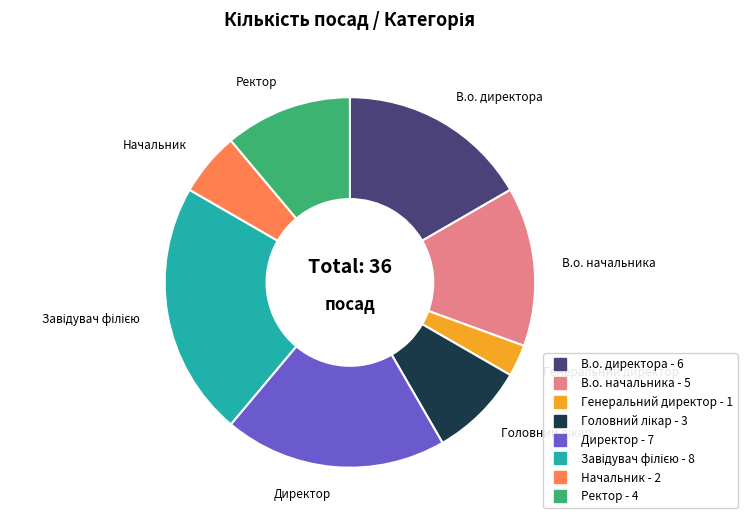

The Генеральний директор slice represents 3% of the pie. True or false?

True